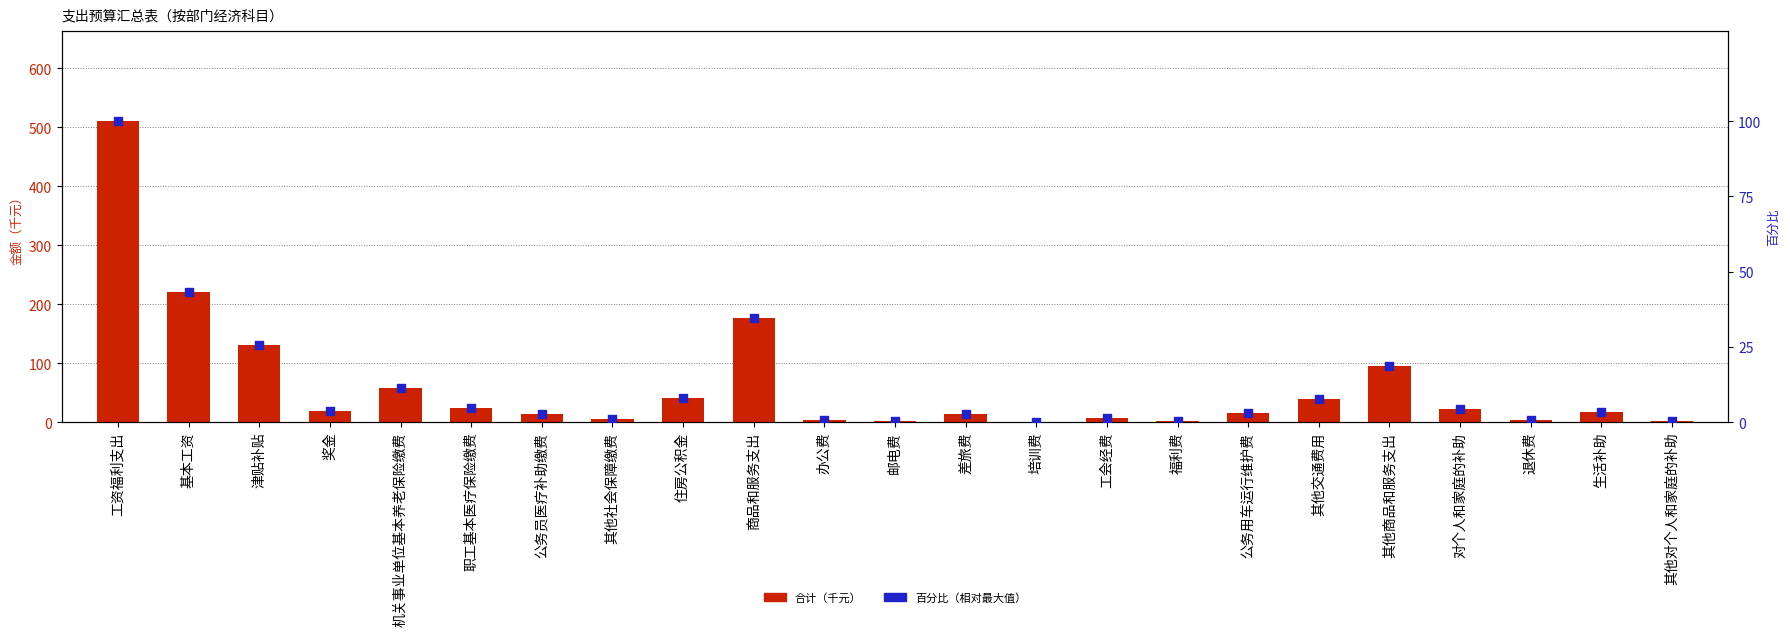

At which category is the sum across all series the highest?

工资福利支出